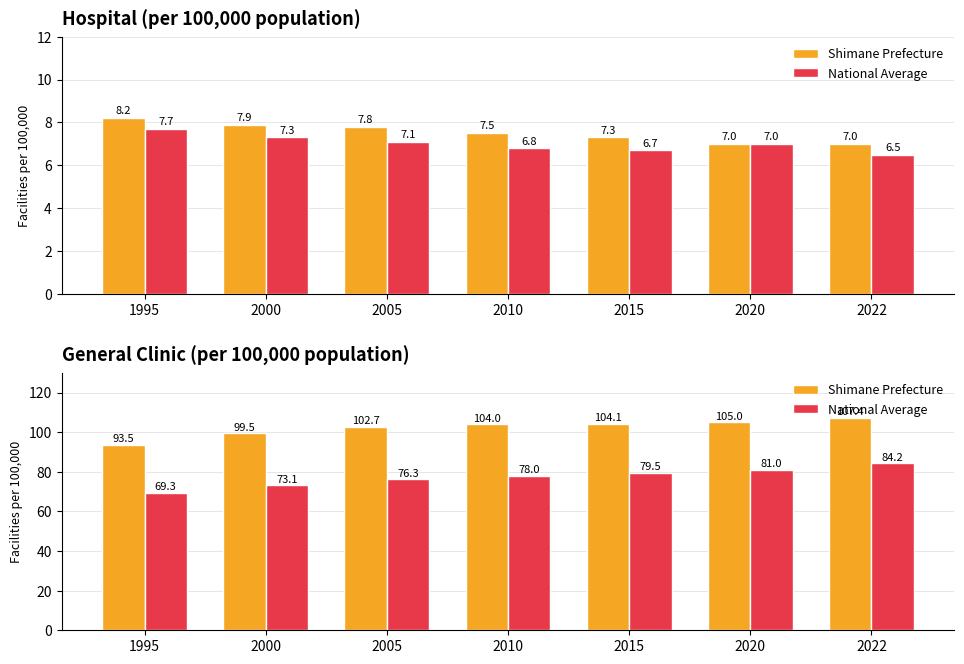

True or false: Shimane Prefecture has a value of 93.5 at 1995.

True